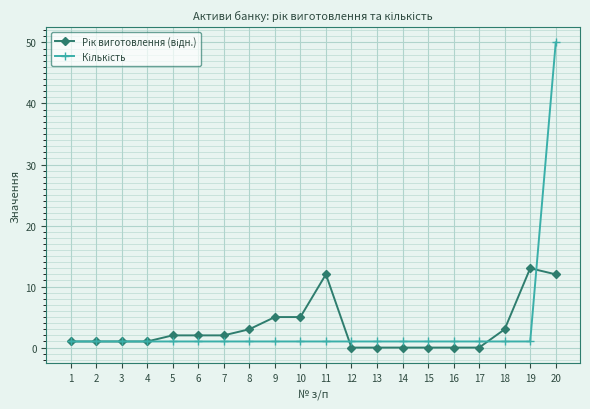

At which category is the sum across all series the highest?

20